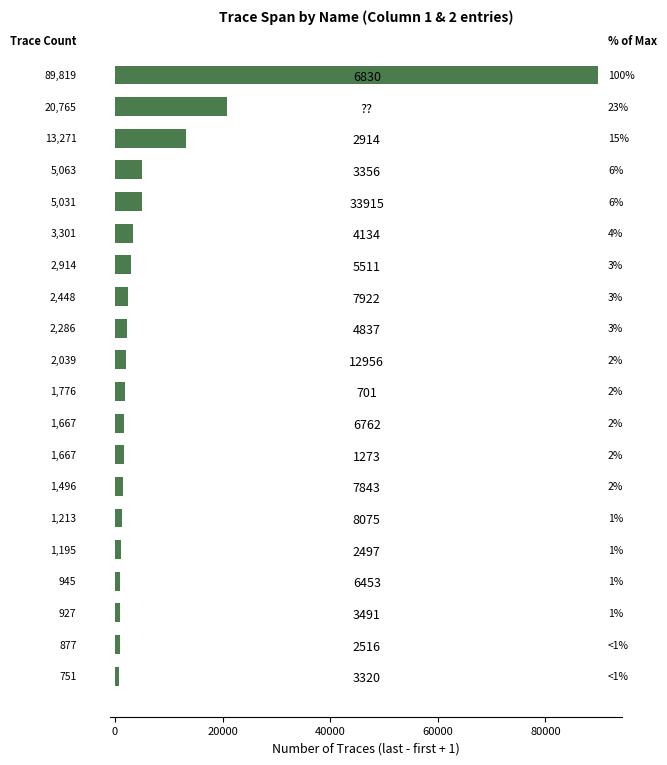

The value at 33915 is 5031. True or false?

True